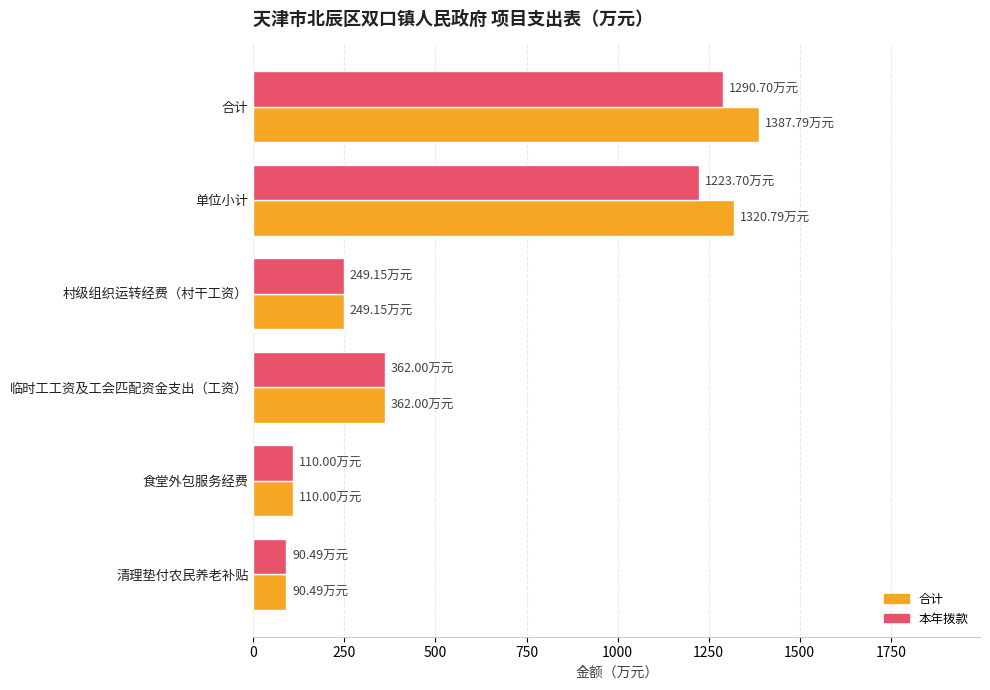

What is the total value across all series at 村级组织运转经费（村干工资）?

498.3